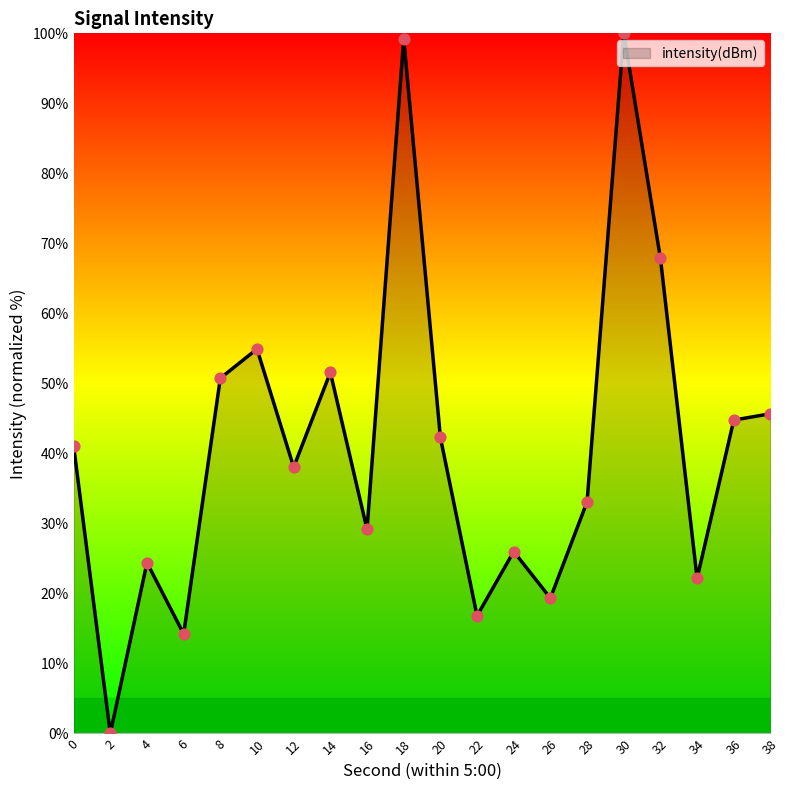

Which has a higher value, 20 or 10?

10